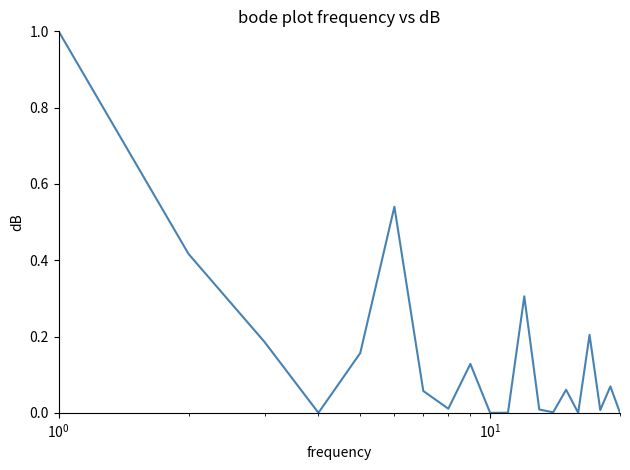

What is the maximum value shown in the chart?

1.0